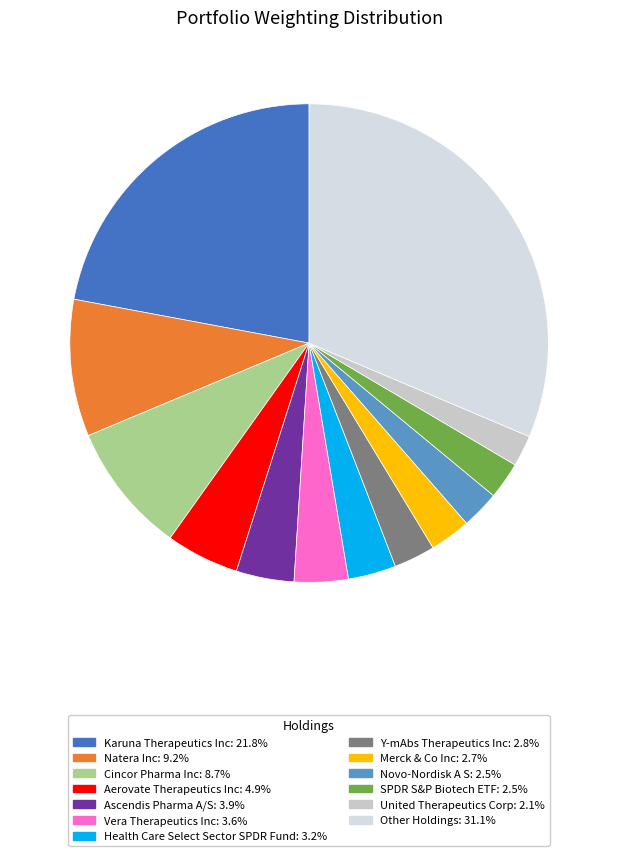

Count the number of slices in the pie.

13